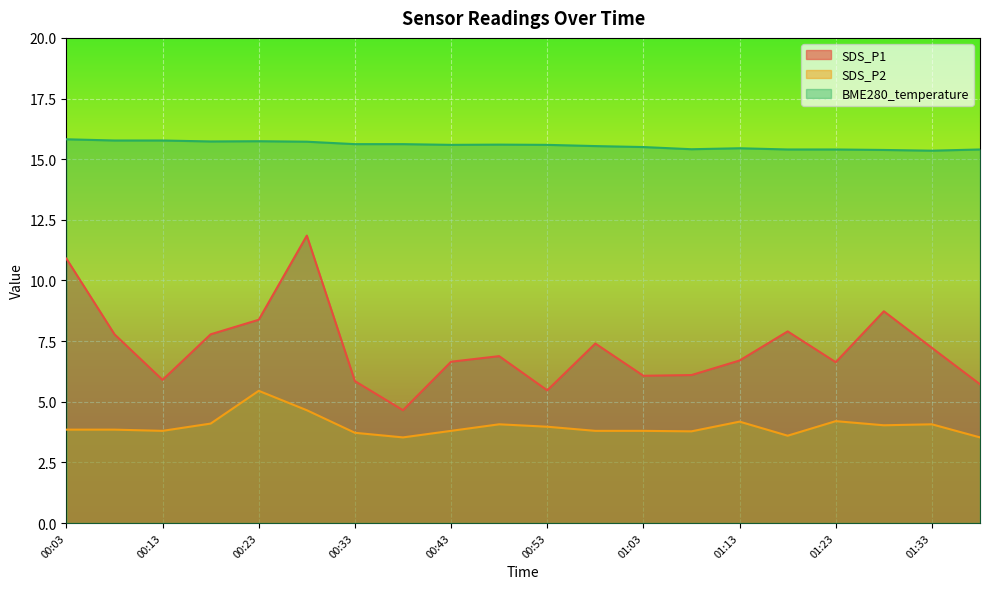

Does the chart display data point markers on the line(s)?

No